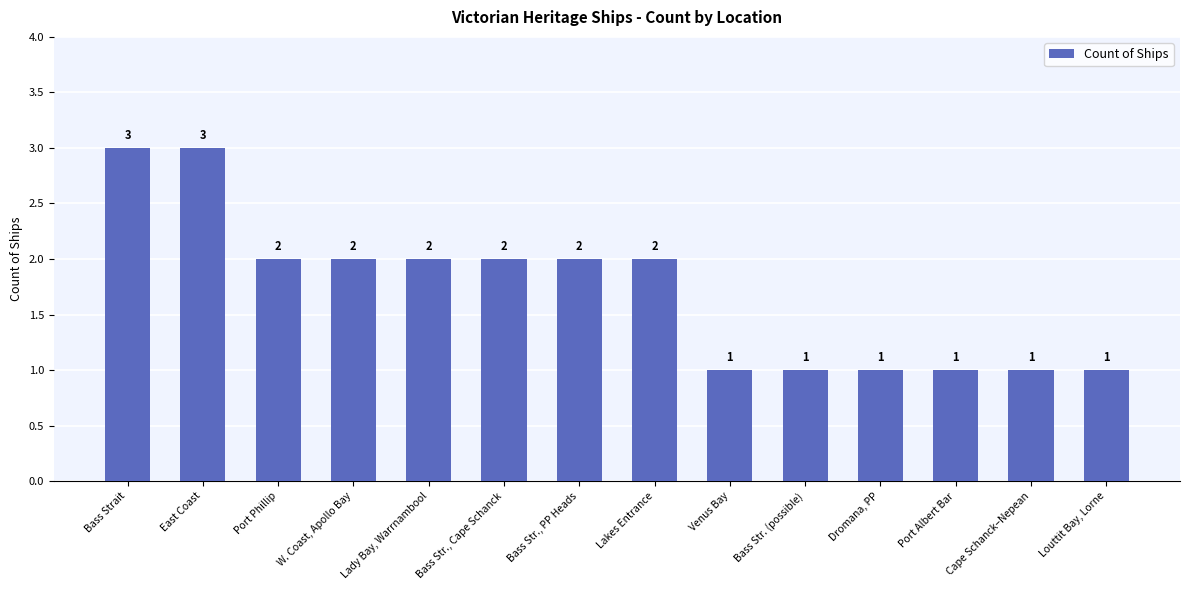

Count the number of data series in this chart.

1